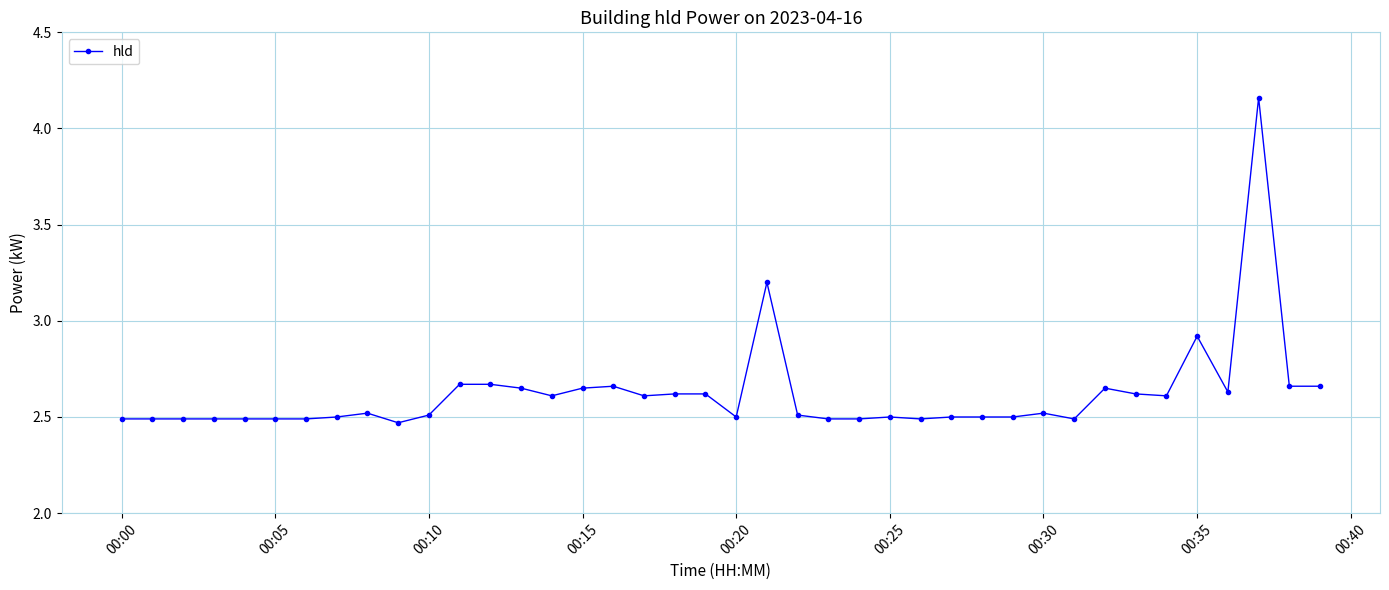

True or false: the data has more than 1 interior local peaks.

True